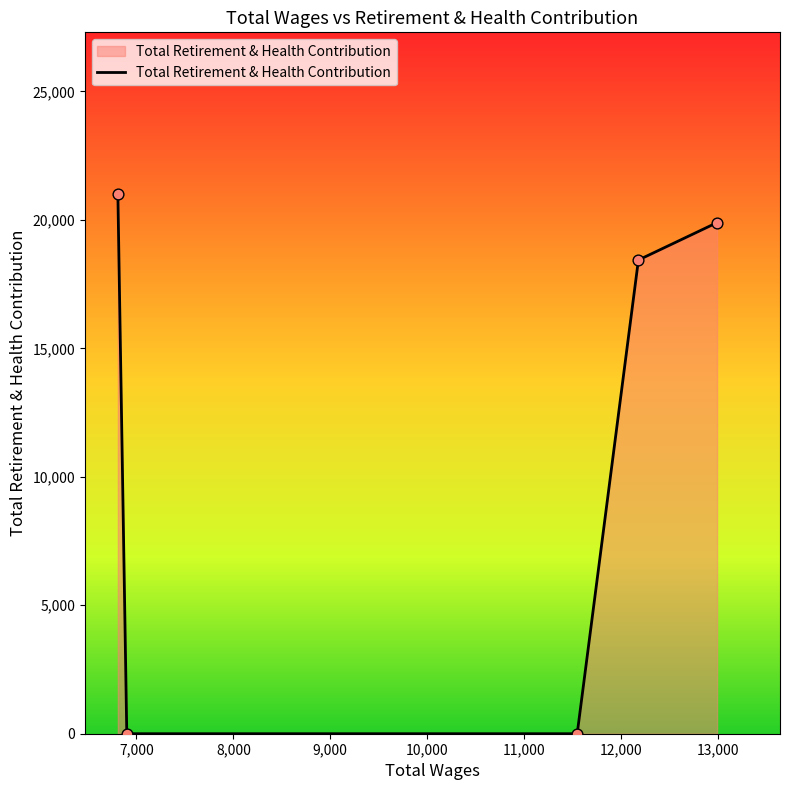

What is the difference between the second highest and second lowest values?

19894